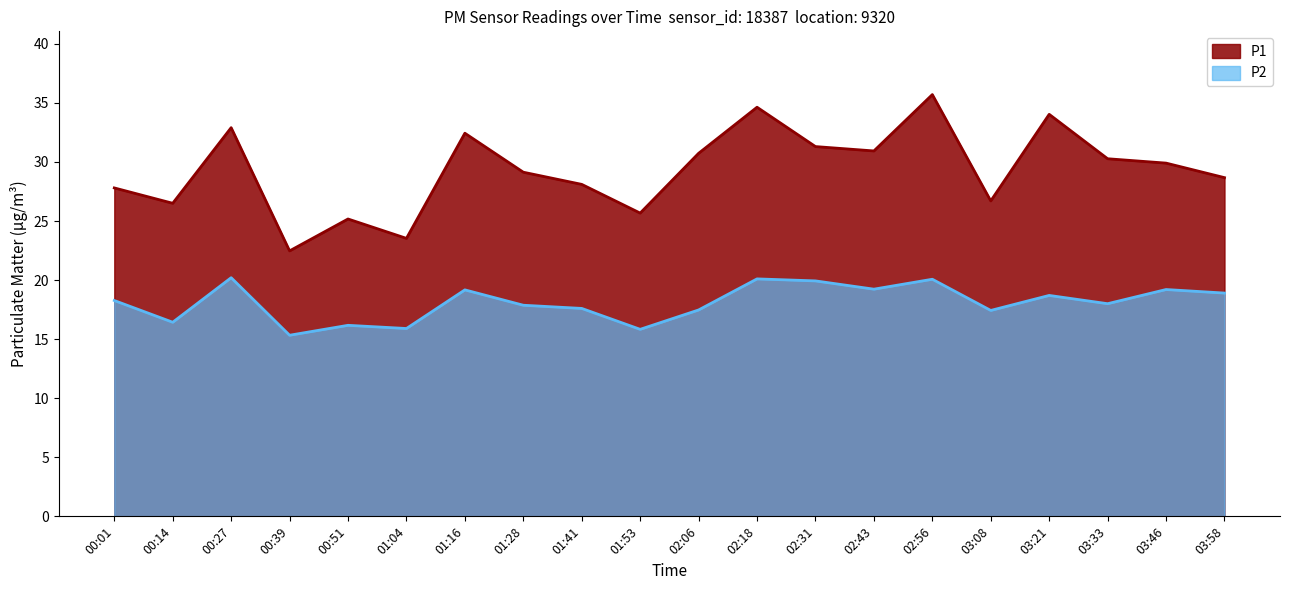

At which category does the chart reach its peak across all series?

02:56